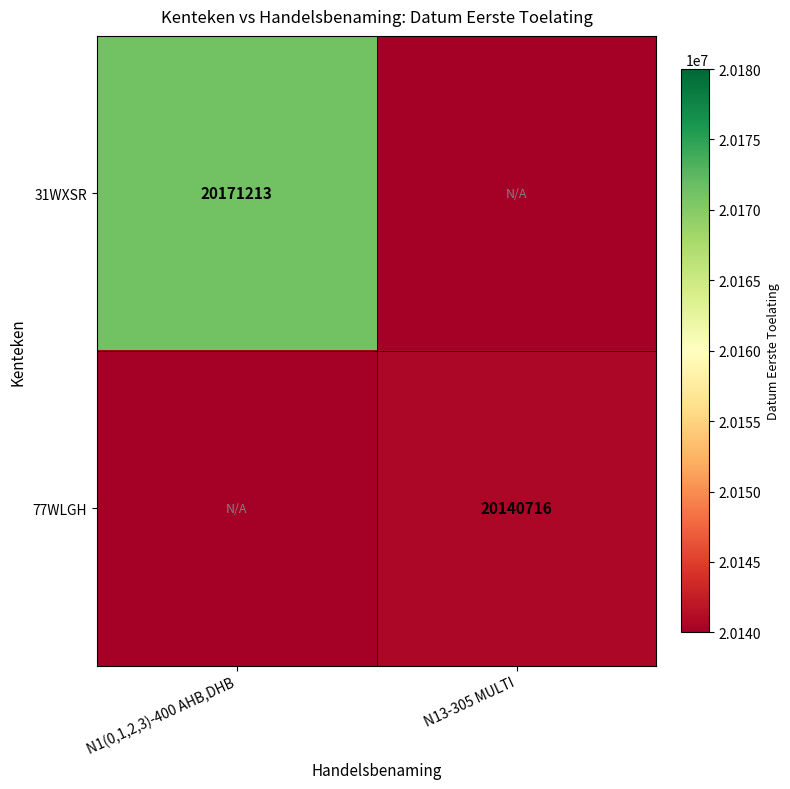

What is the total value across all series at N1(0,1,2,3)-400 AHB,DHB?

20171213